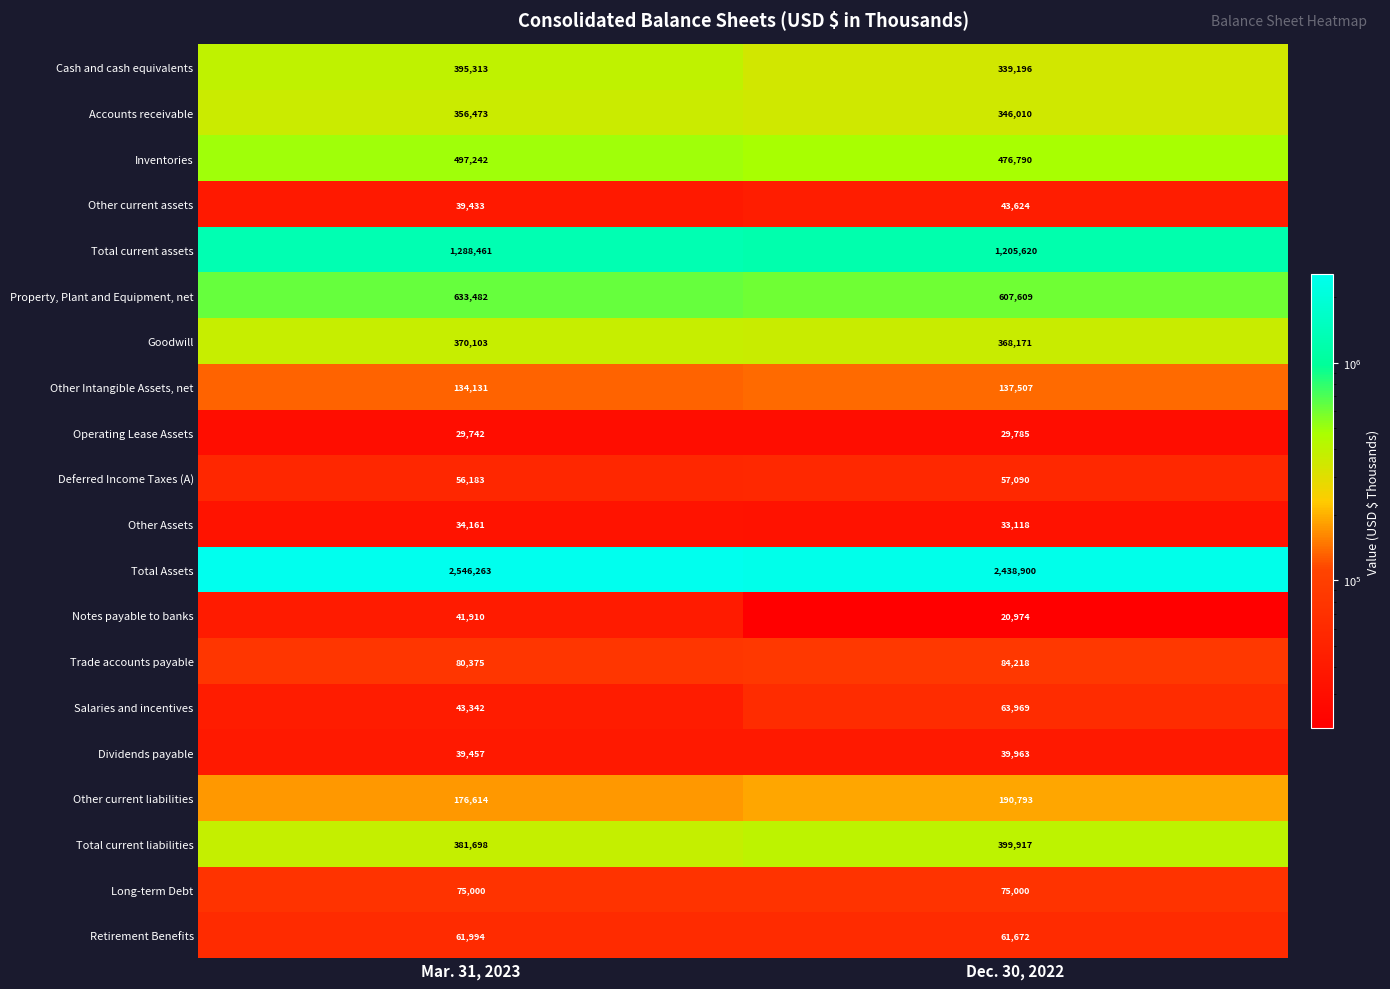

At which label does Notes payable to banks reach its peak?

Mar. 31, 2023